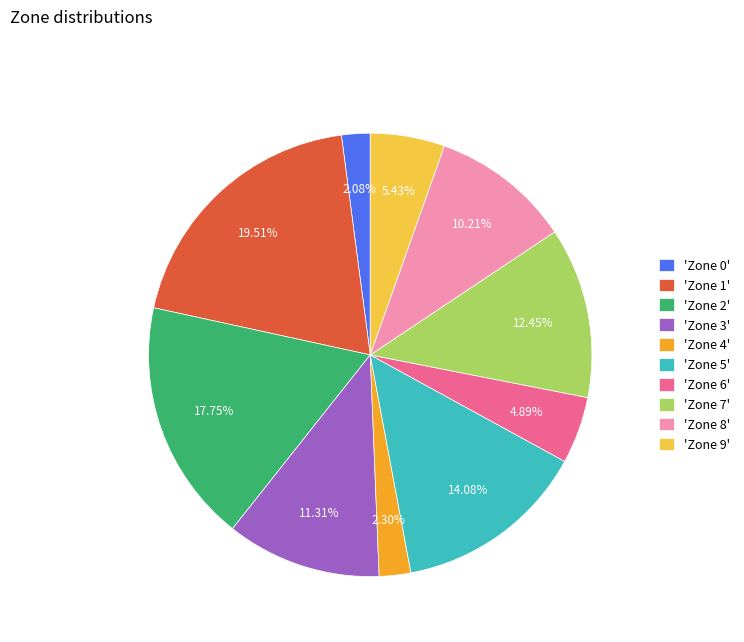

Which slice is the largest?

'Zone 1'